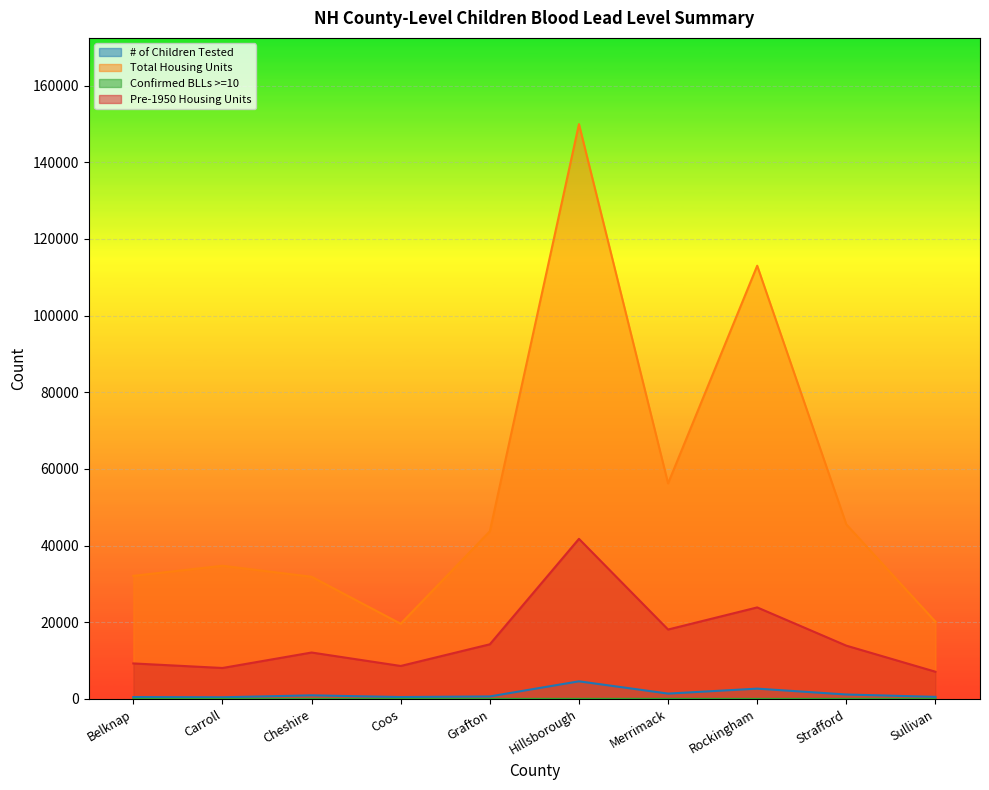

Rank the series by their maximum value, from lowest to highest.

Confirmed BLLs >=10, # of Children Tested, Pre-1950 Housing Units, Total Housing Units